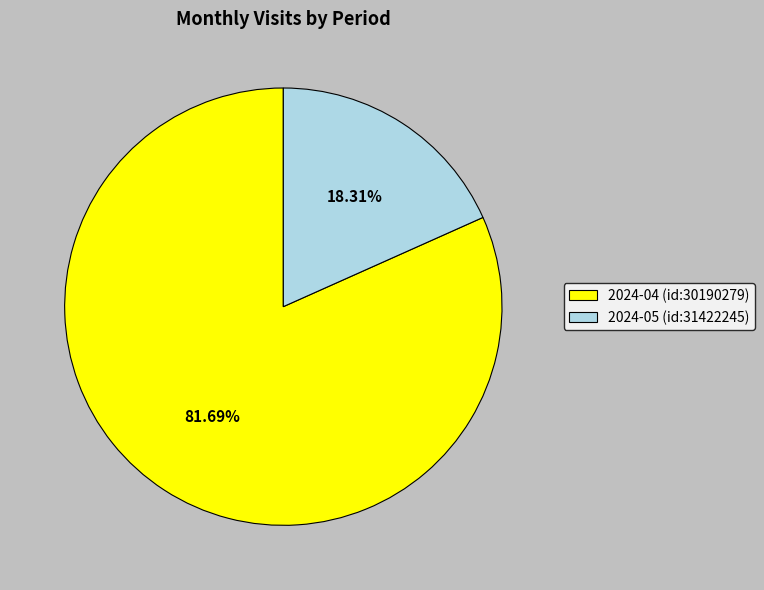

Count the number of slices in the pie.

2